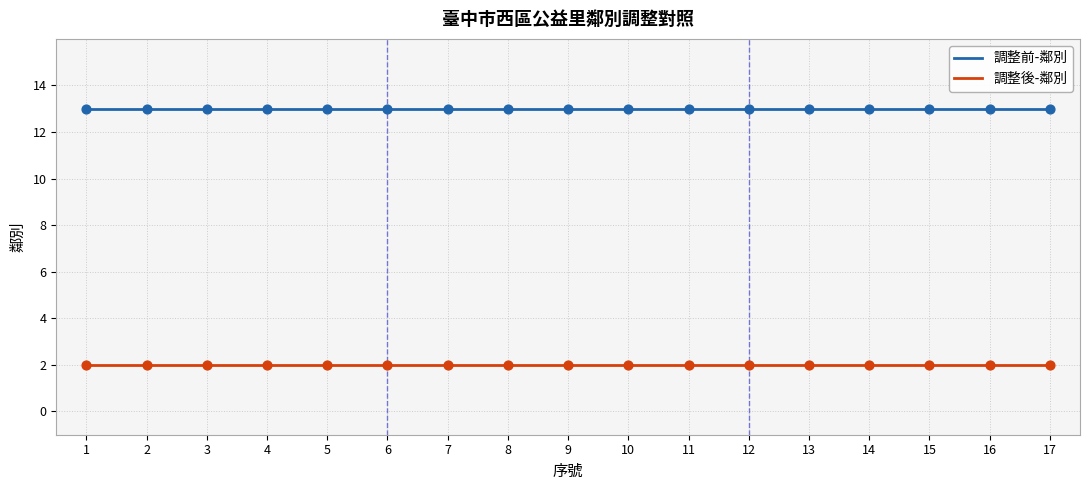

What is the total value across all series at 4?

15